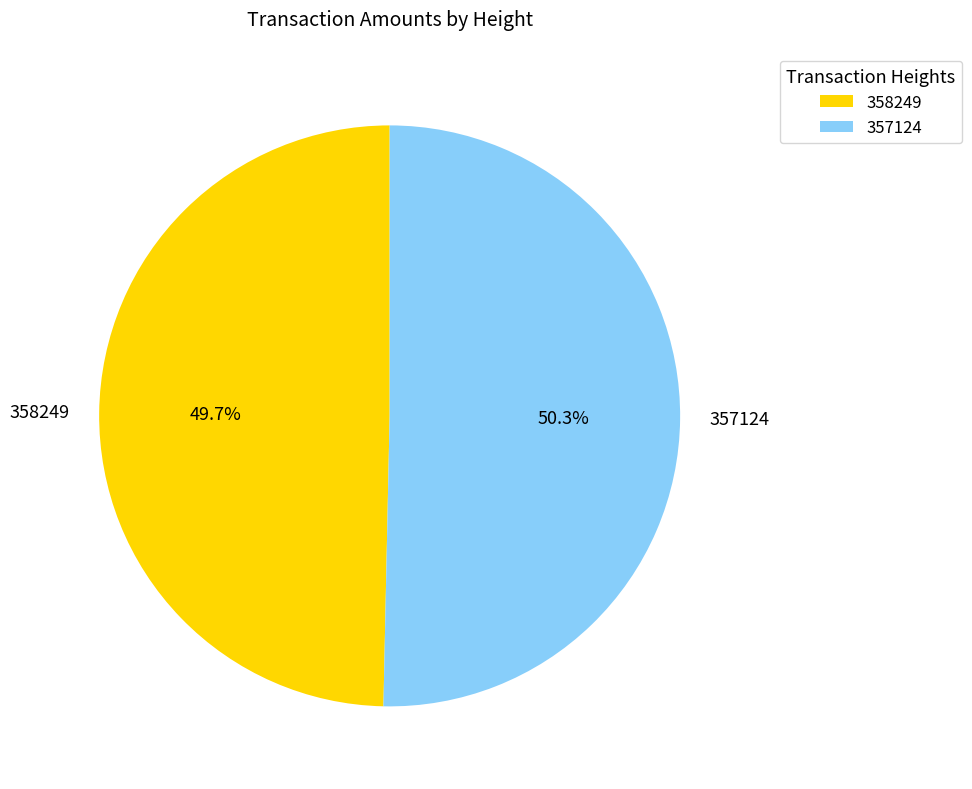

To the nearest percent, what percentage of the pie is 358249?

50%